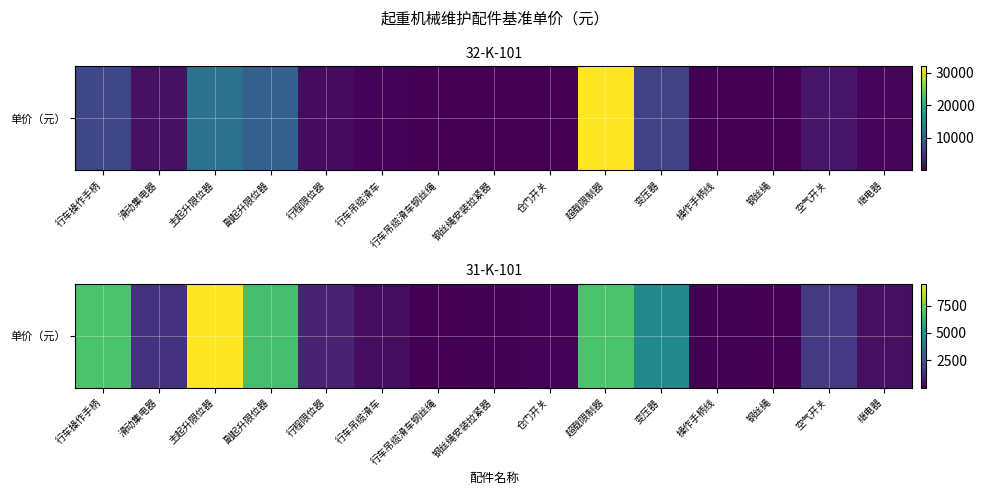

Reading left to right, extract all data points from this chart.

6800	1420	9500	6700	980	320	20	70	120	6800	4500	90	22	1600	400